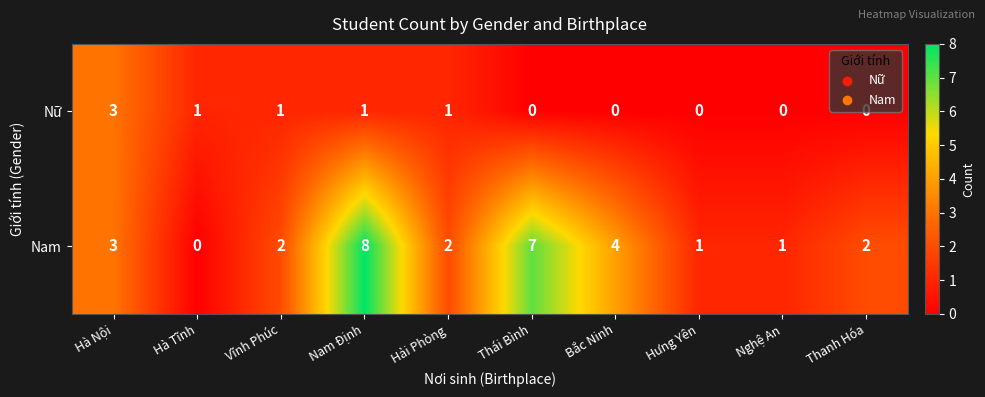

Count the number of categories in the chart.

10